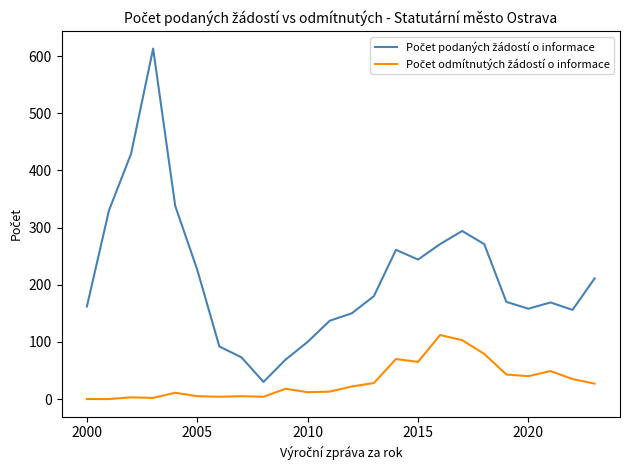

How many lines are shown in the chart?

2